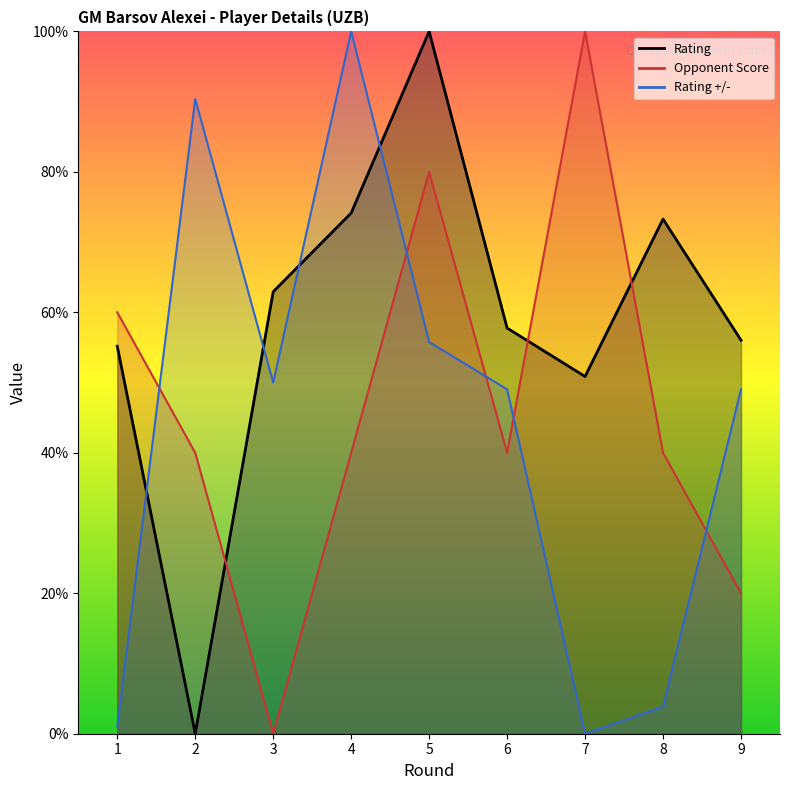

Is the value of Rating at 4 greater than the value of Opponent Score at 3?

Yes